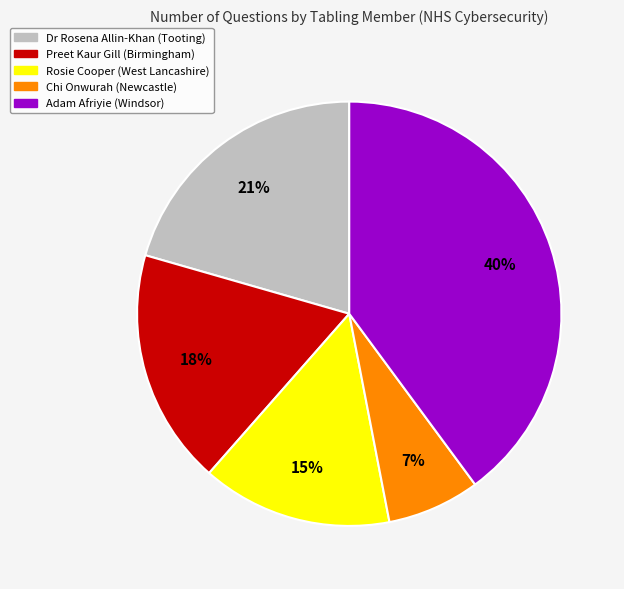

Is there a majority slice in this chart?

No